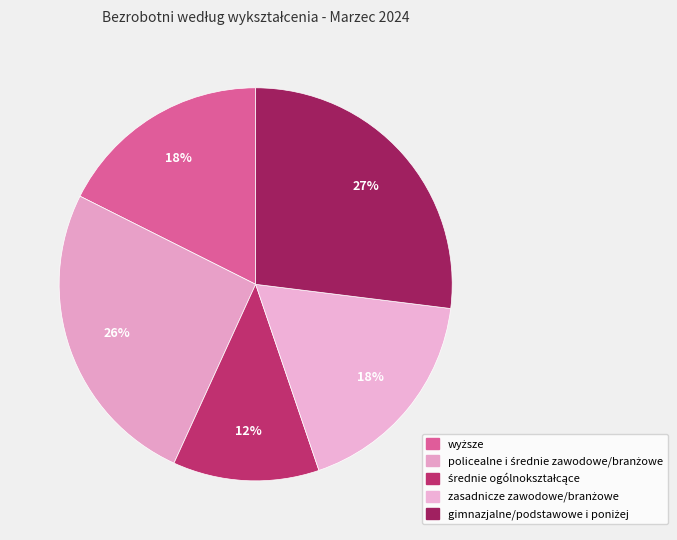

To the nearest percent, what percentage of the pie is policealne i średnie zawodowe/branżowe?

26%